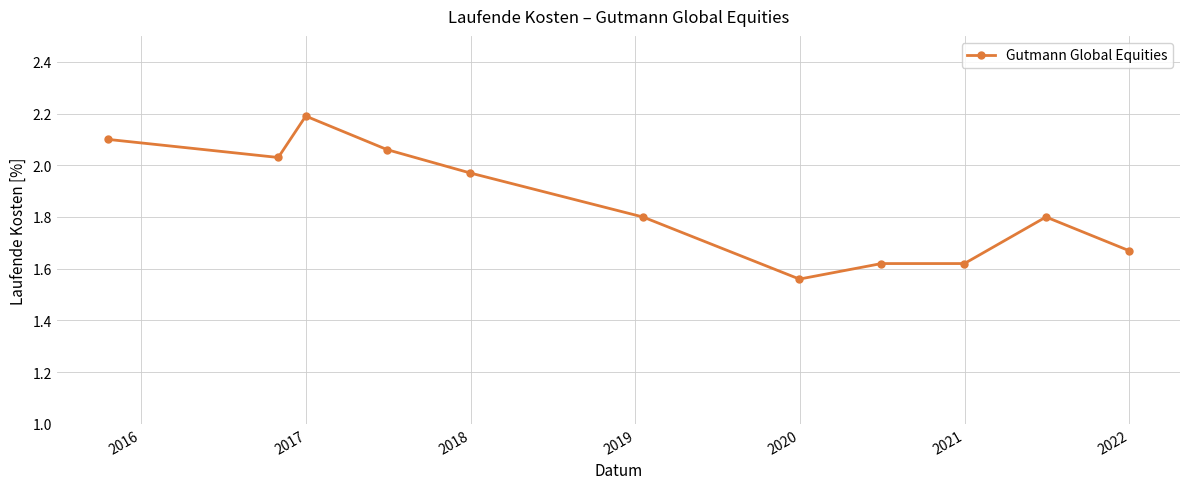

What is the maximum value shown in the chart?

2.2